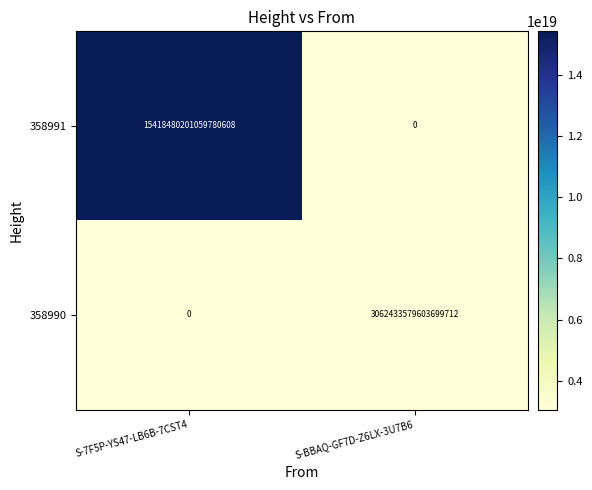

Which series has the largest total across all categories?

358991